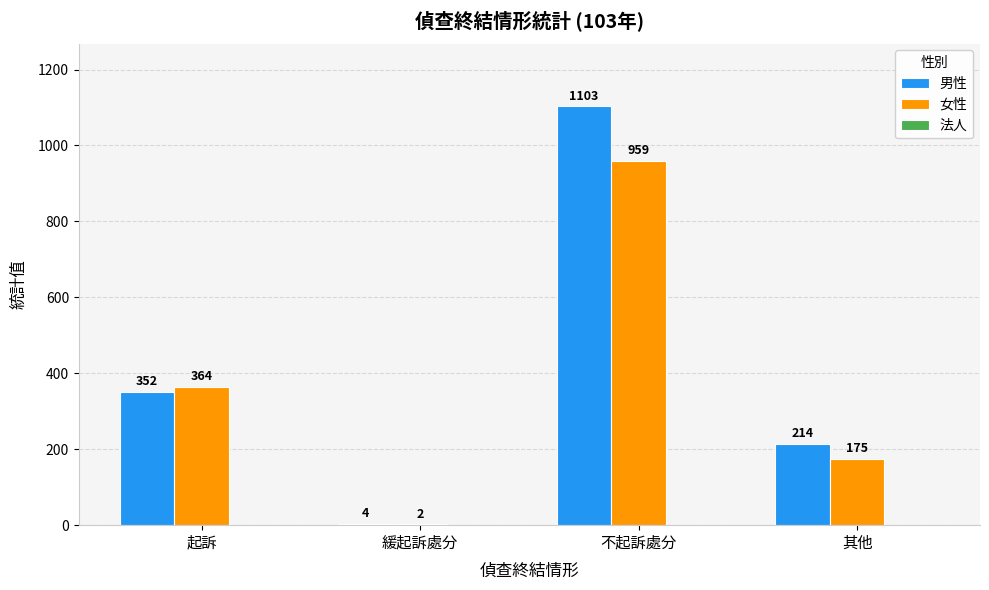

What is the sum of the 男性 values at 起訴 and 其他?

566